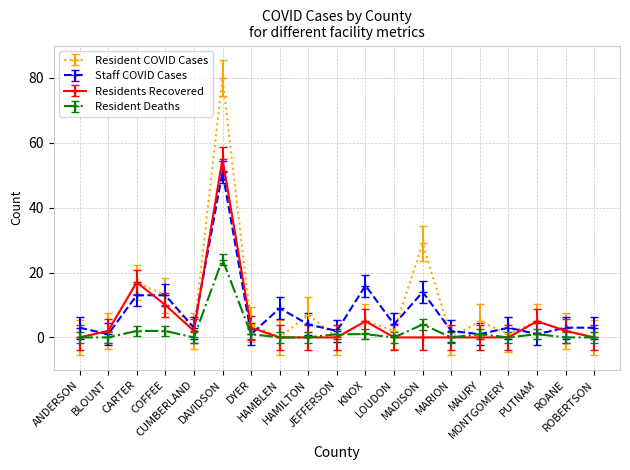

What is the highest value of the Residents Recovered series?

55